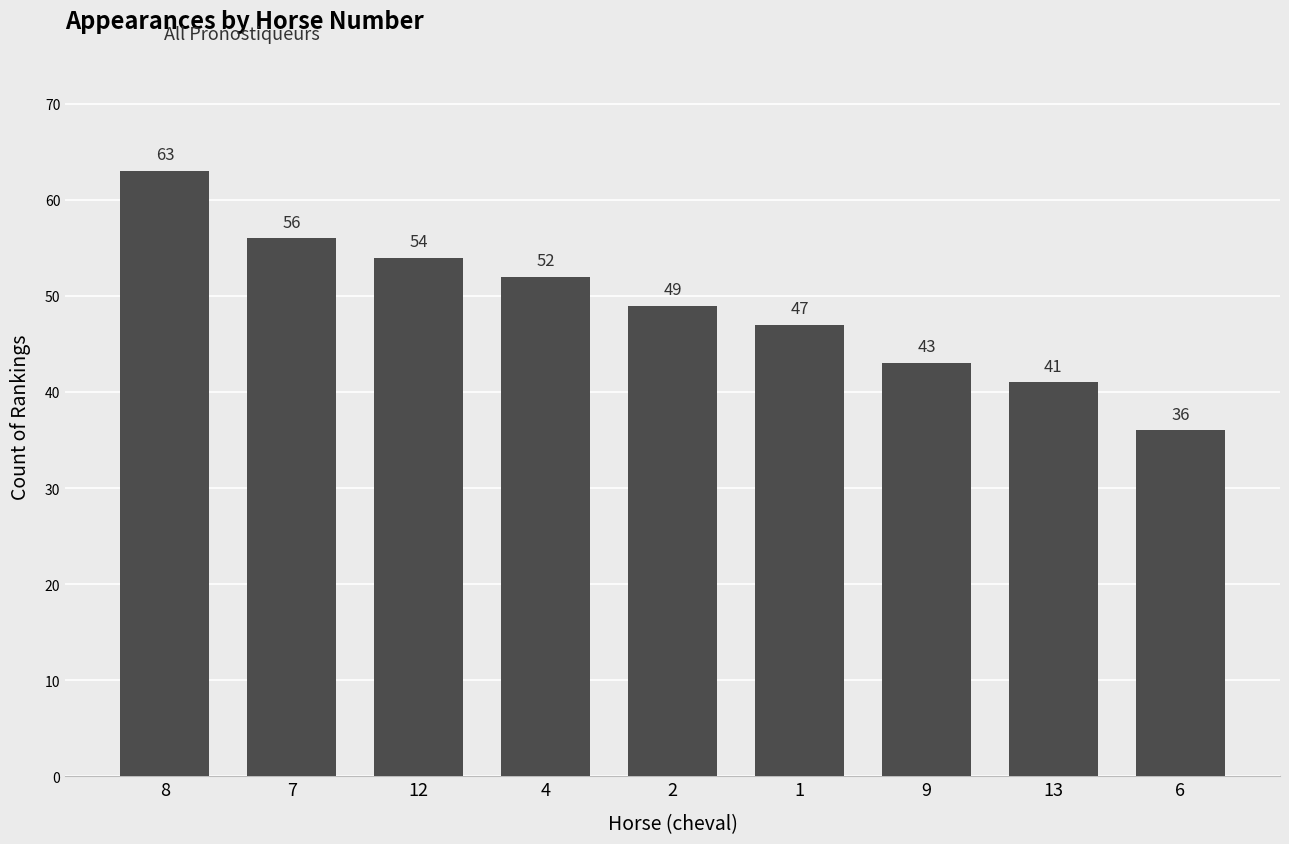

What is the label of the 7th bar from the right?

12